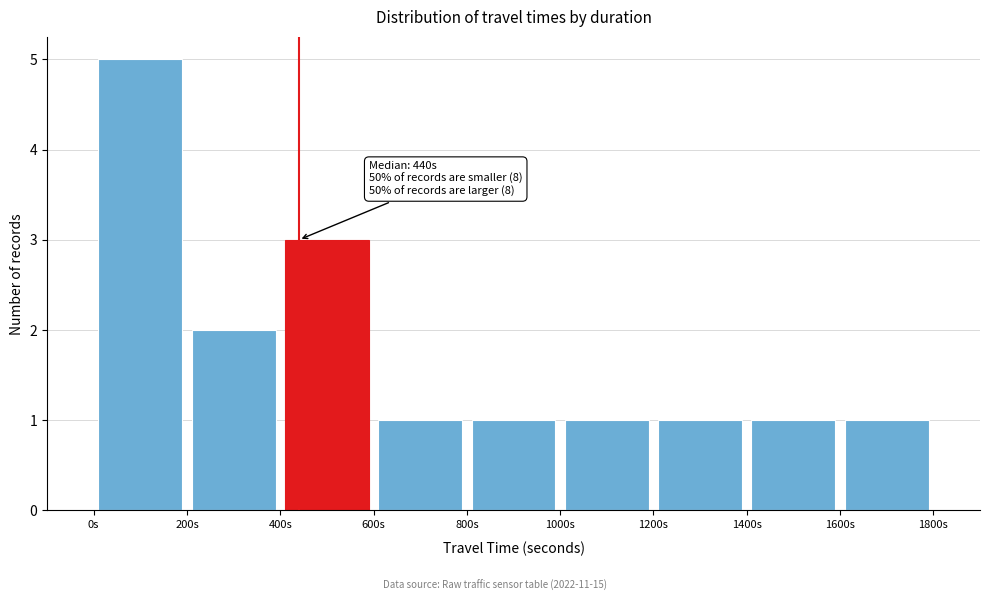

Over which range of the x-axis is the bar tallest?

0 to 200